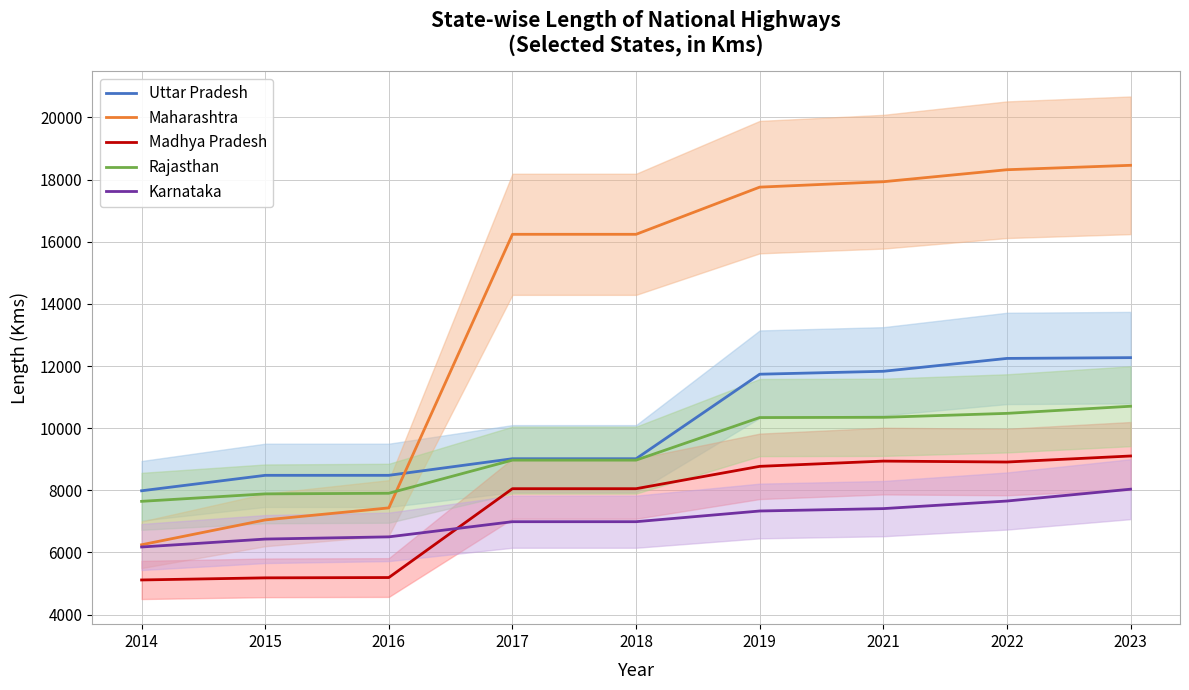

Between 2022 and 2016, which is larger?

2022